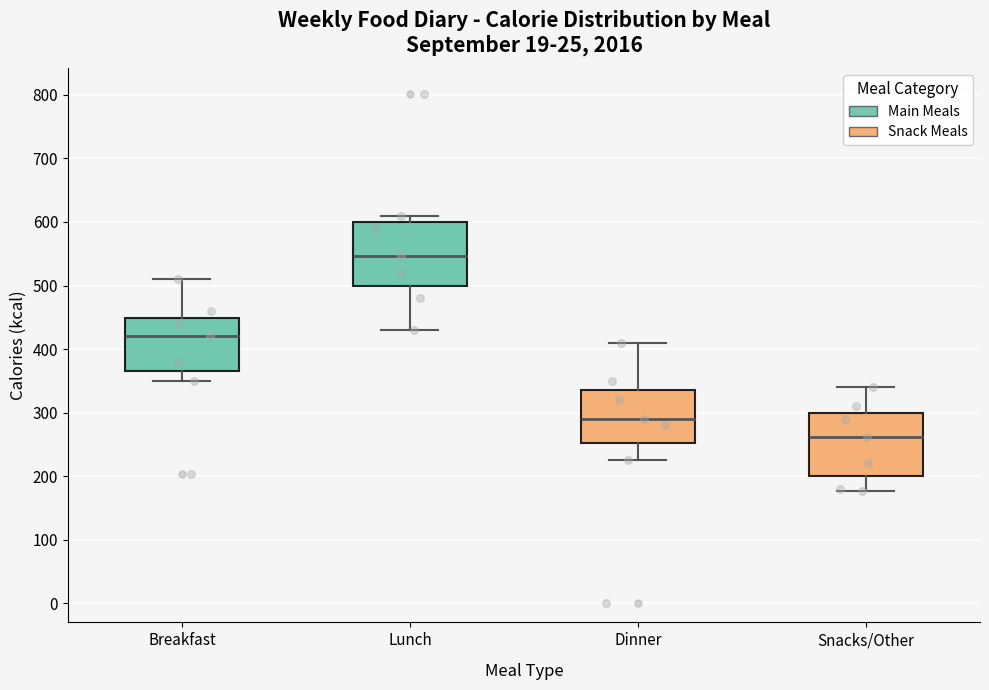

Reading left to right, read every box against the y-axis: the position of its median line, the range the box covers, and the ends of its whiskers. The values are not printed on the chart, so give them approximately, as read against the axis.

Breakfast: median 420, box 370 to 450, whiskers 350 to 510
Lunch: median 550, box 500 to 600, whiskers 430 to 610
Dinner: median 290, box 250 to 340, whiskers 230 to 410
Snacks/Other: median 260, box 200 to 300, whiskers 180 to 340